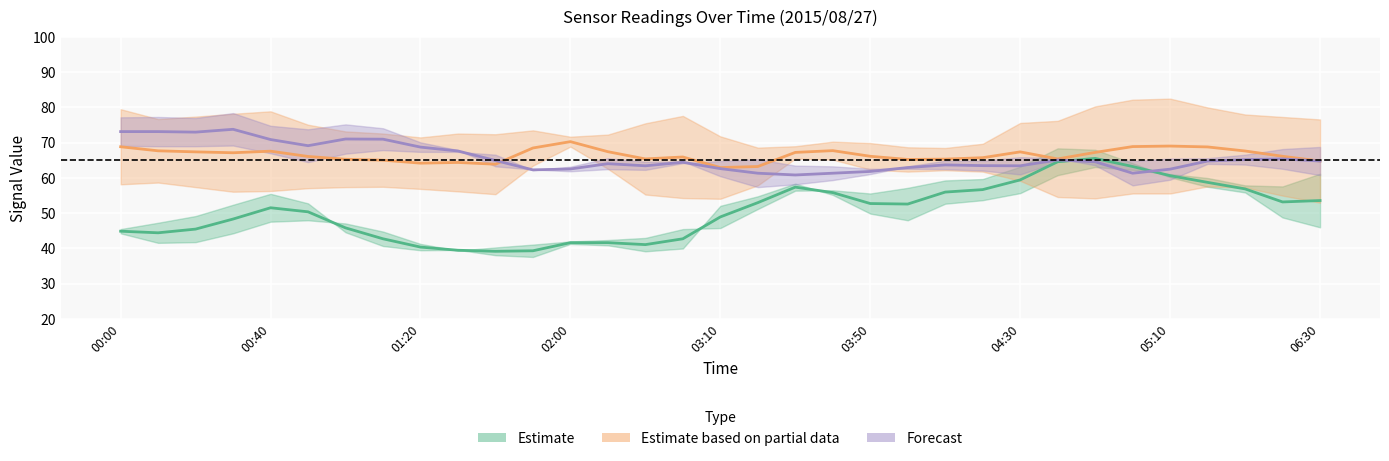

True or false: 4.706 and 8.103 cross at least once.

False